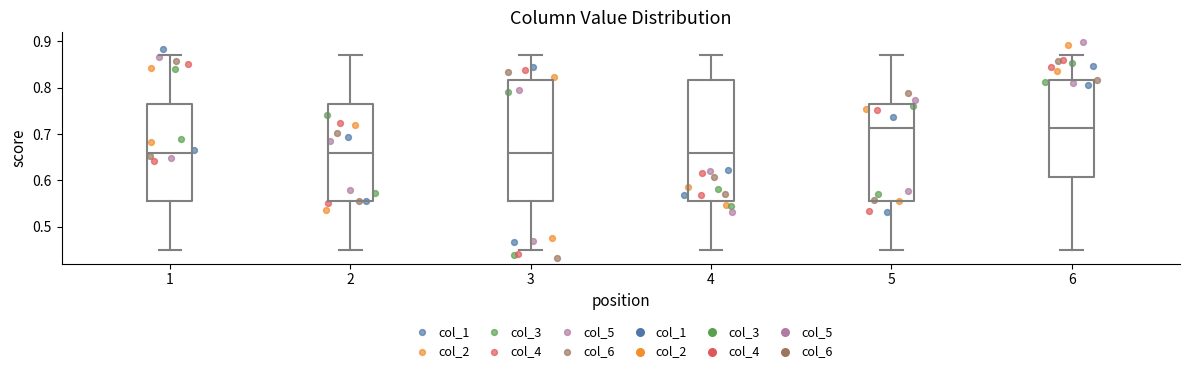

Where does the lower whisker of the box at x = 1 end on the y-axis? The values are not printed on the chart, so give them approximately, as read against the axis.

0.45